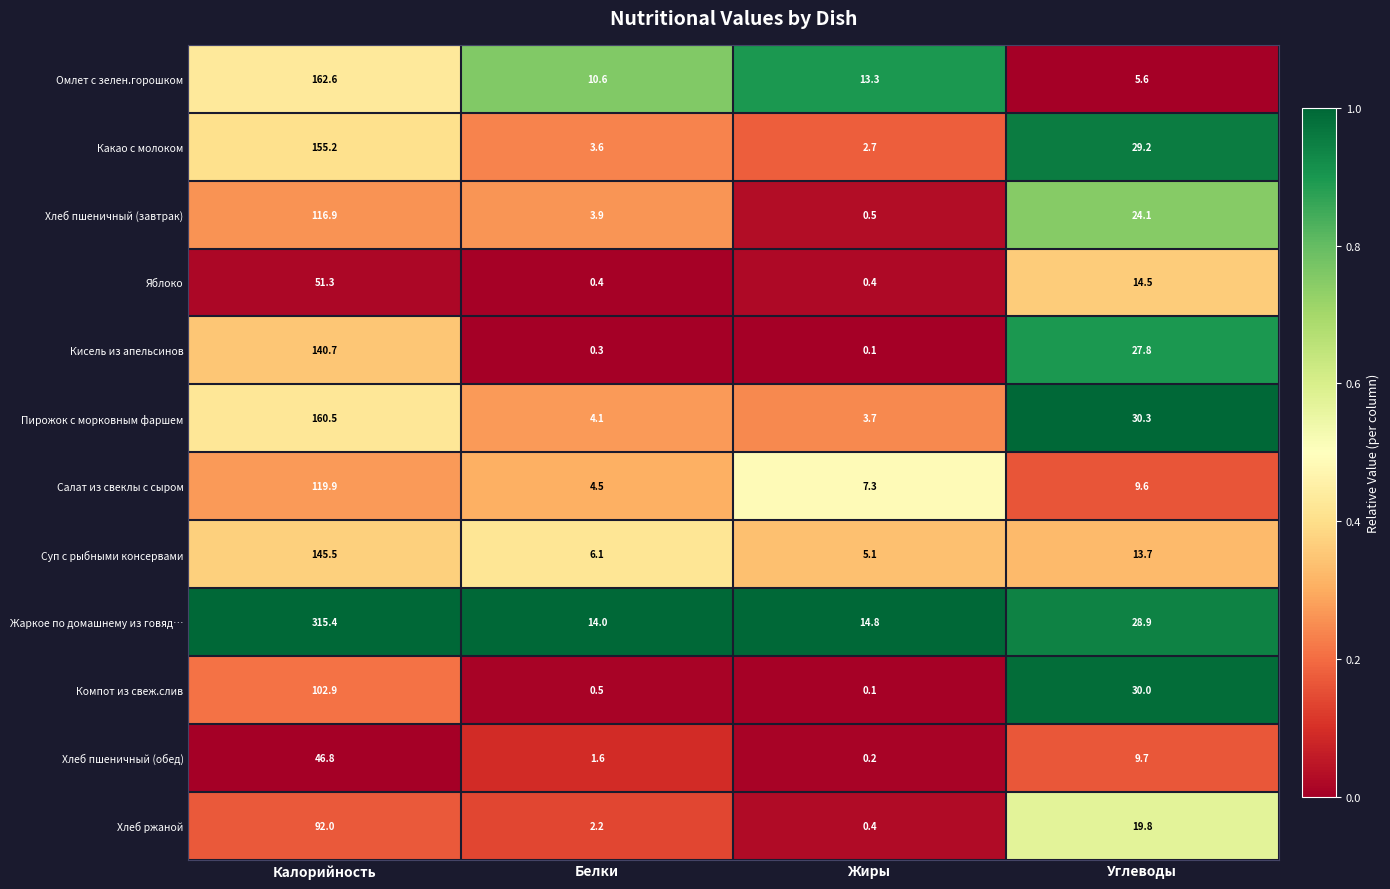

What is the greatest value displayed?

315.4